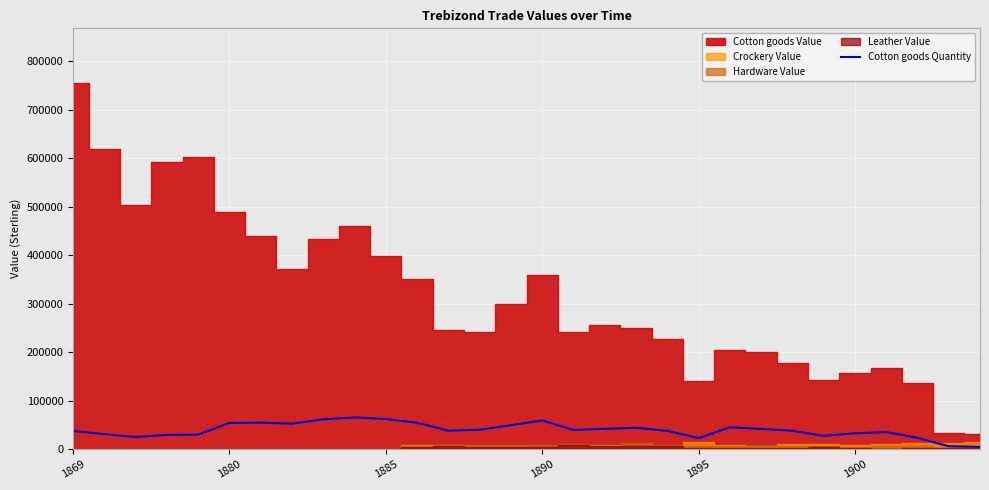

Approximately how many times larger is the value at 7 compared to 22?

1.3